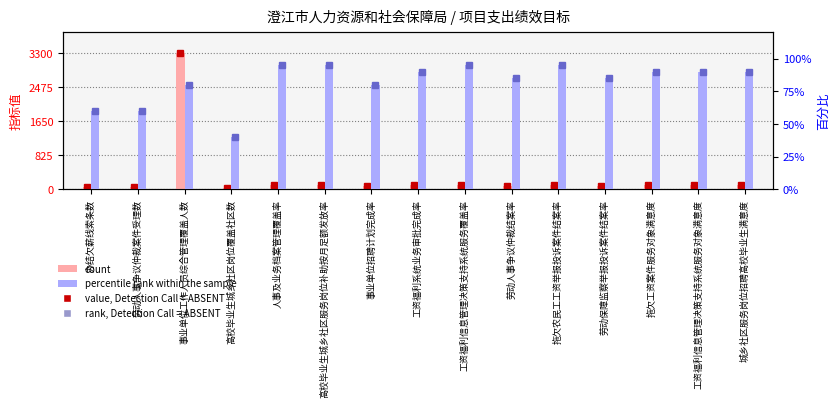

What is the approximate value of count at 高校毕业生城乡社区服务岗位补助按月足额发放率?

100